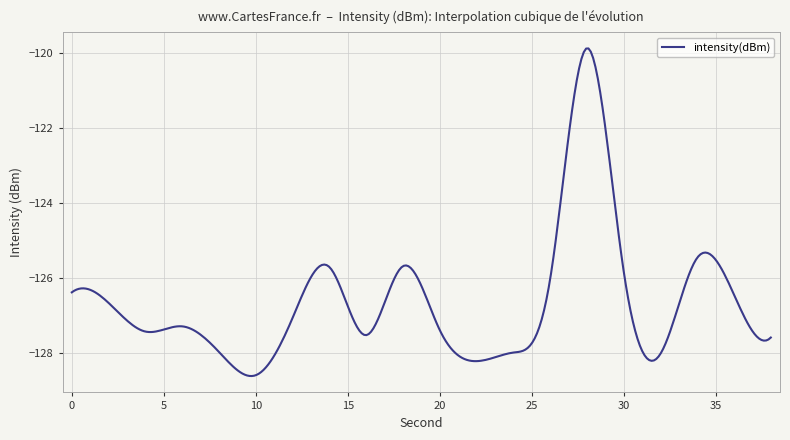

What is the maximum value shown in the chart?

-119.9